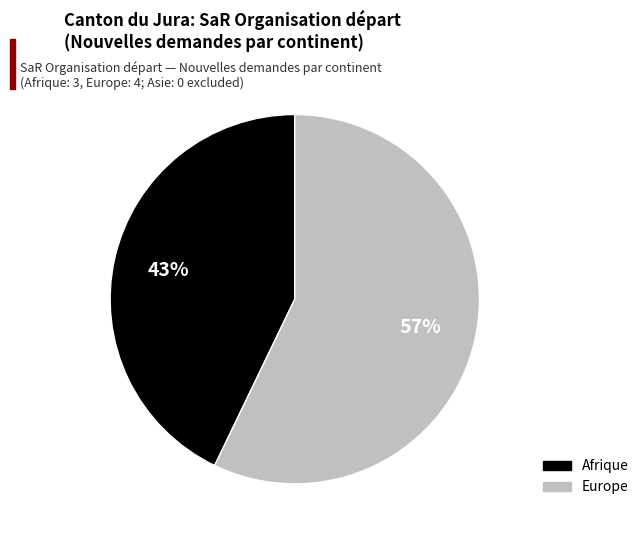

Count the number of slices in the pie.

2